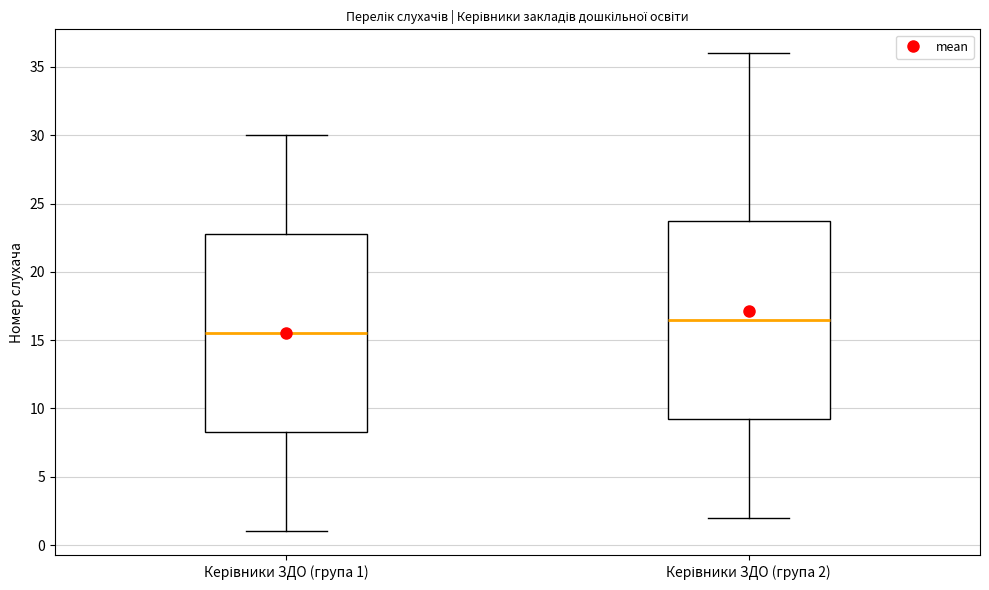

Which box has the lowest median line?

Керівники ЗДО (група 1)